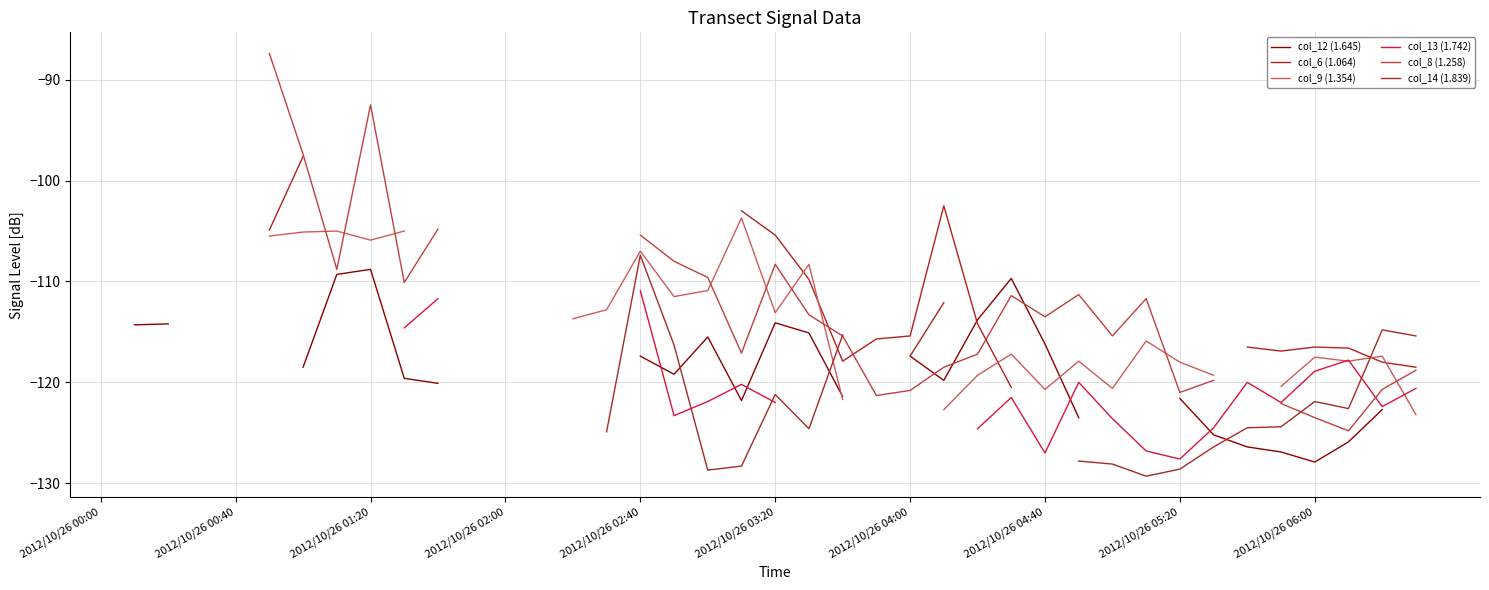

The value of col_6 (1.064) at 2012/10/26 04:00 is -168.7. True or false?

False